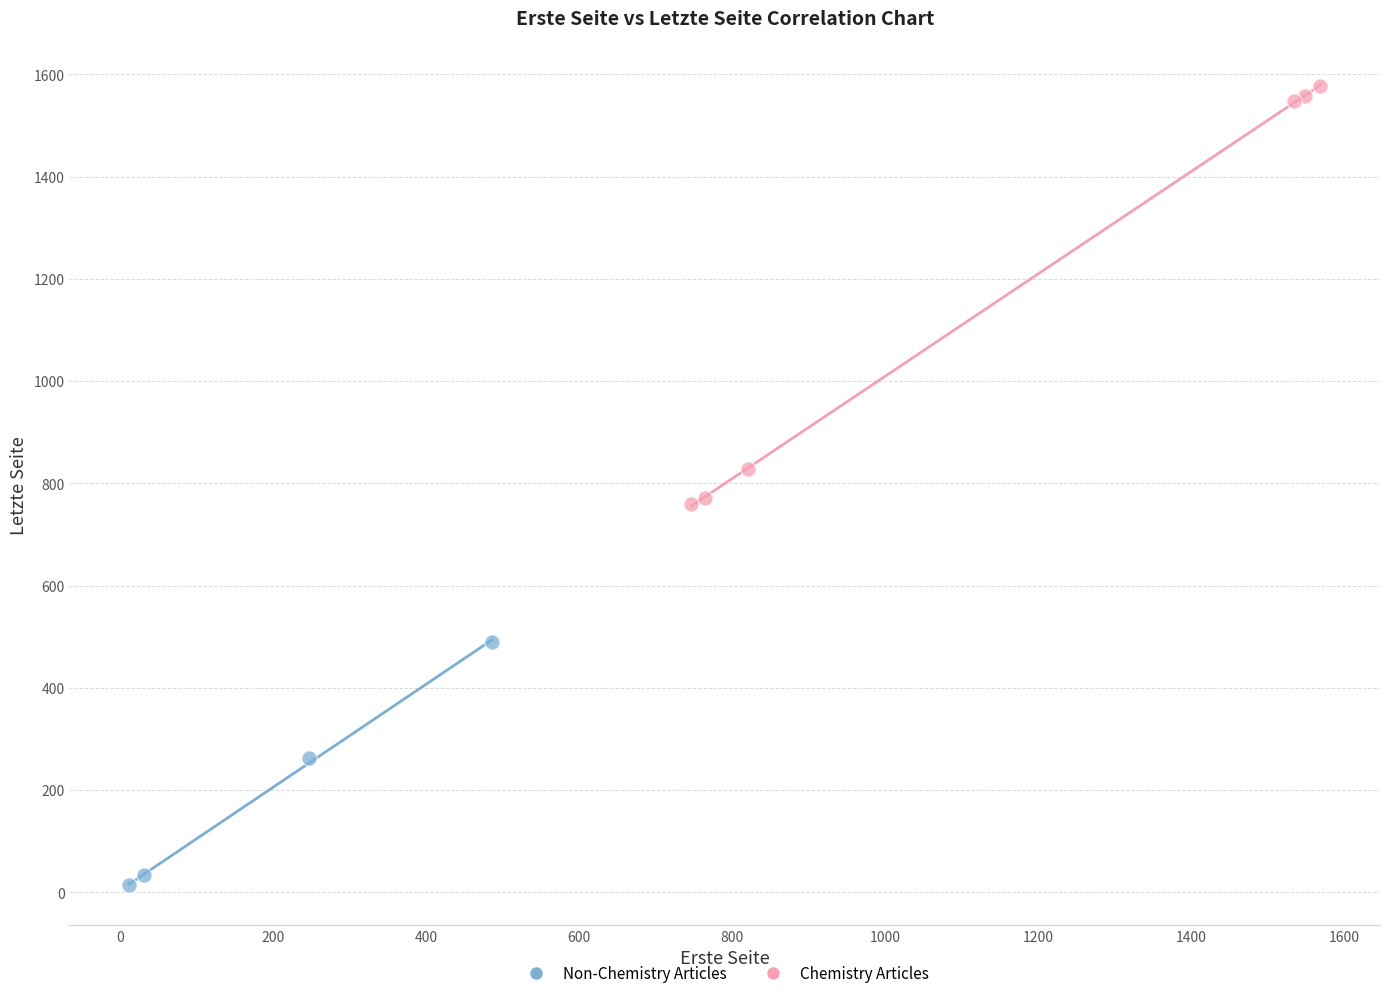

Which series reaches the maximum Y coordinate?

Chemistry Articles